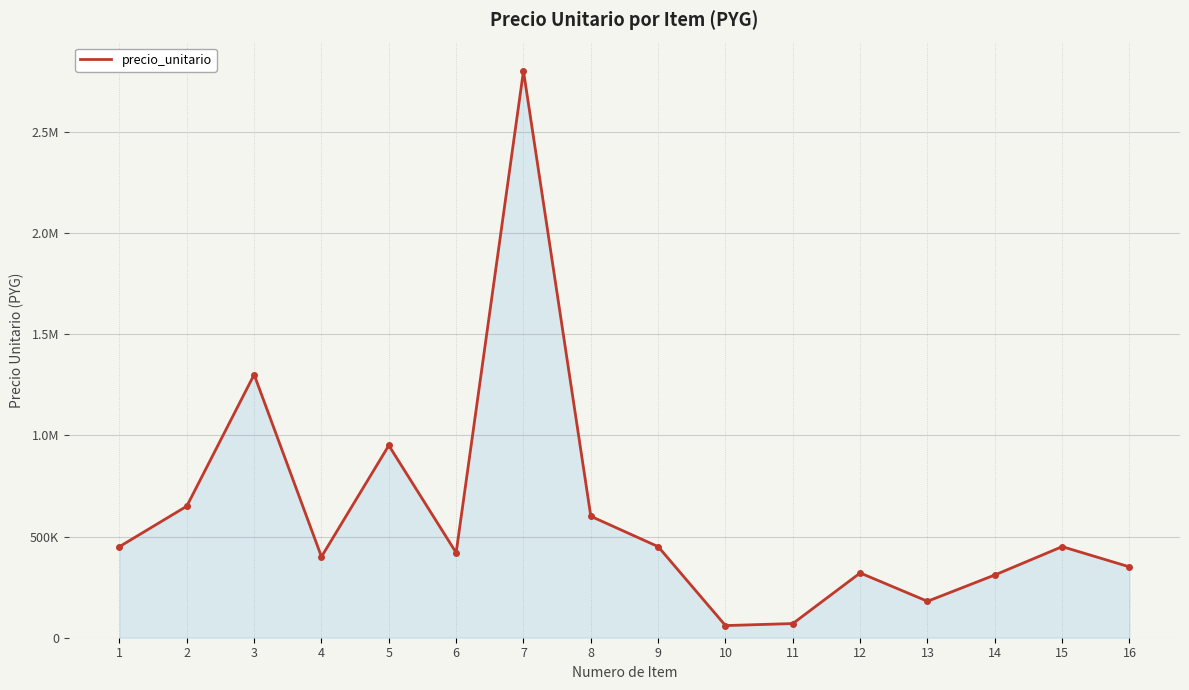

At which category does the chart reach its minimum across all series?

10